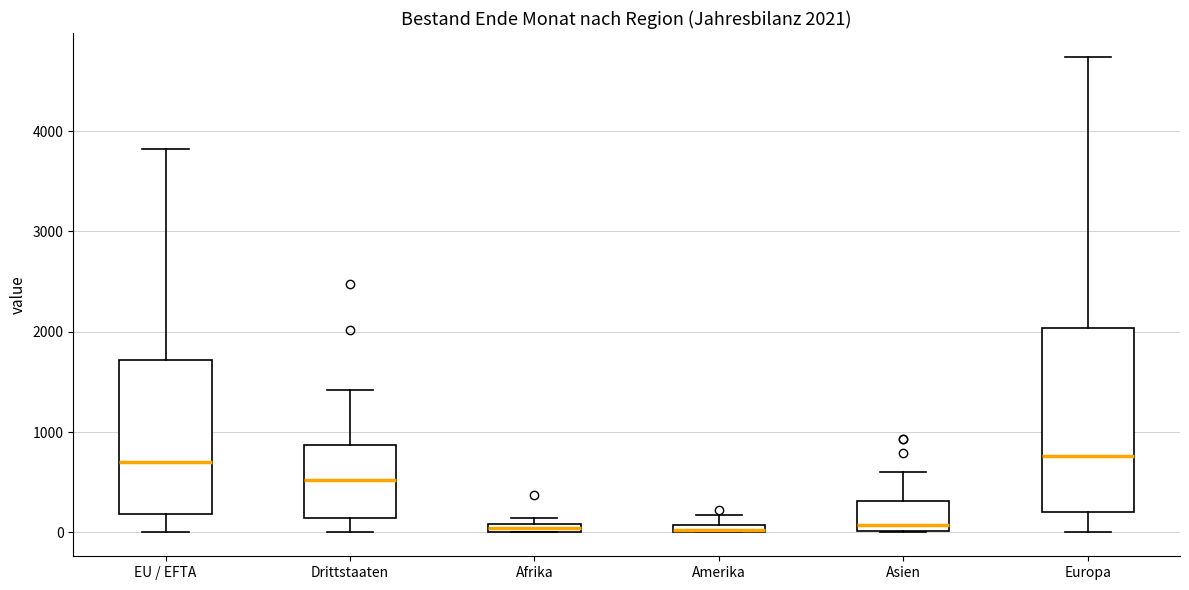

Which box is the tallest, from its lower edge to its upper edge?

Europa